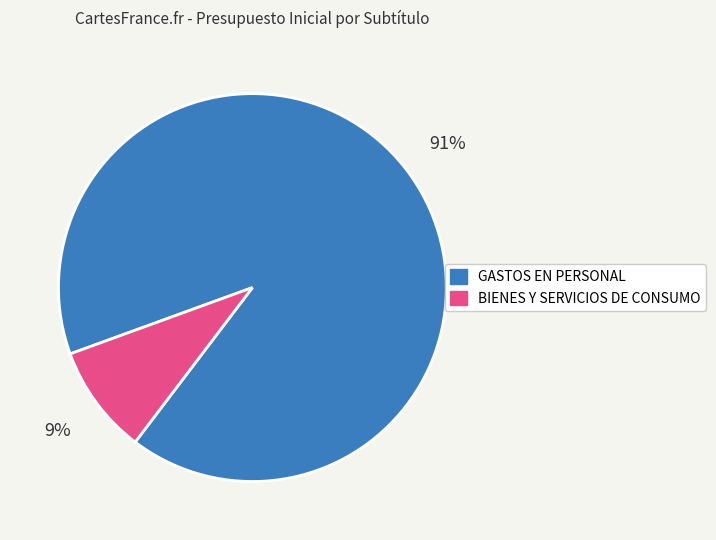

To the nearest percent, what is the difference between the largest and smallest slice percentages?

82%